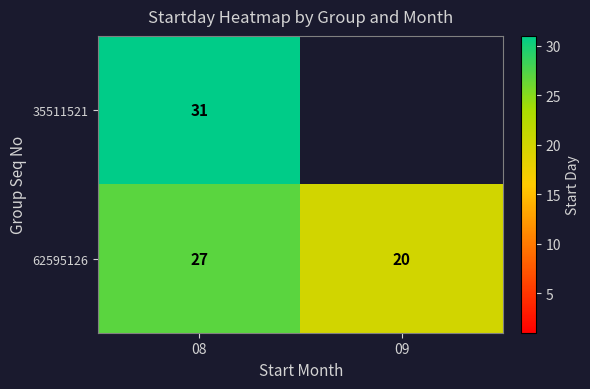

What is the spread (max minus min) of values at 08?

4